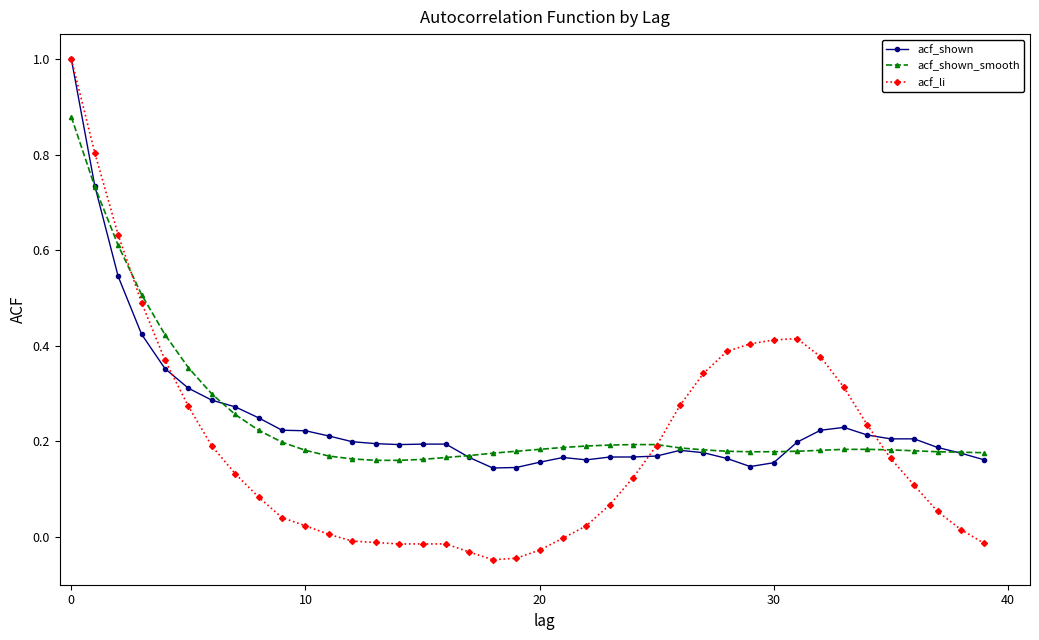

Which series has the largest range (max minus min)?

acf_li